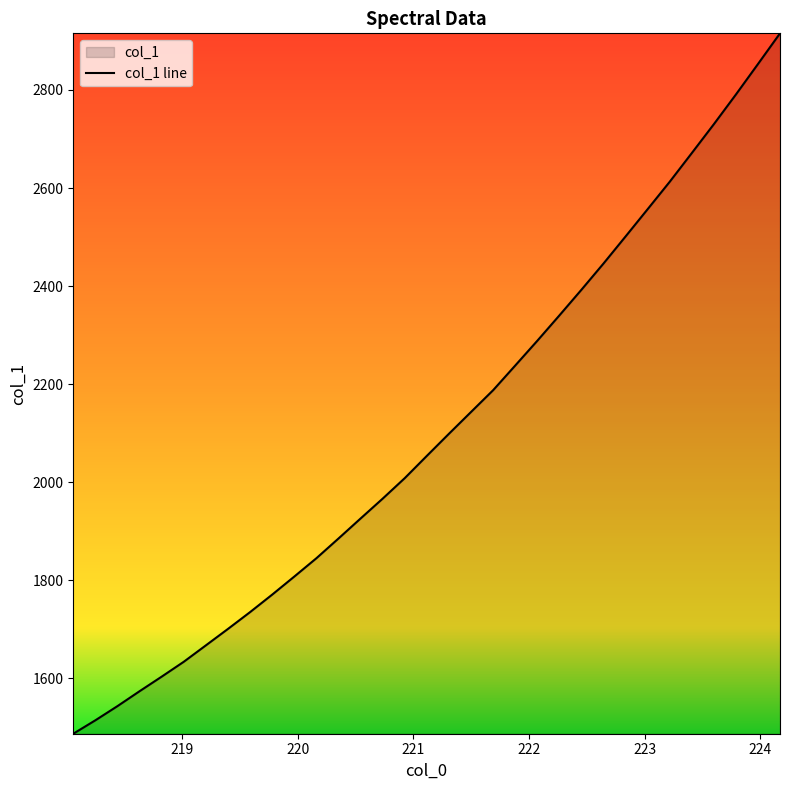

Read the value at 219.589.

1735.5